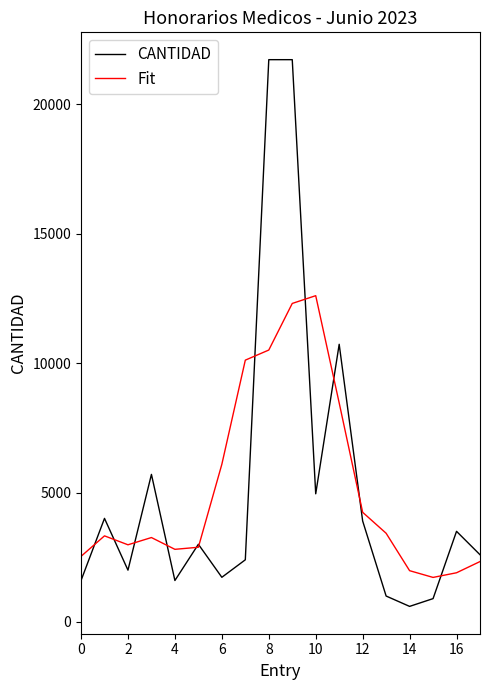

What is the smallest value displayed?

600.0